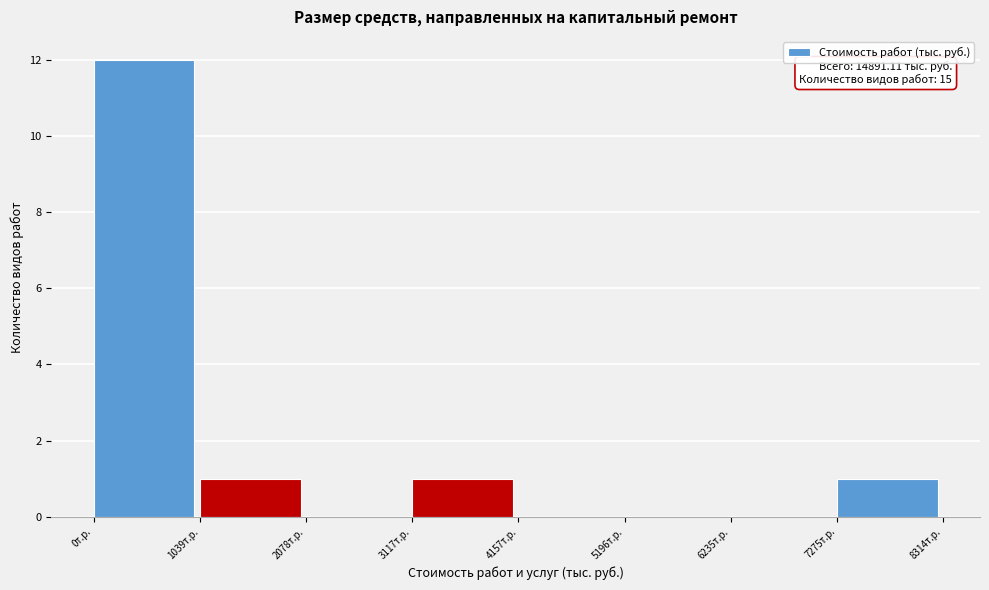

Over which range of the x-axis is the bar tallest?

0 to 1000